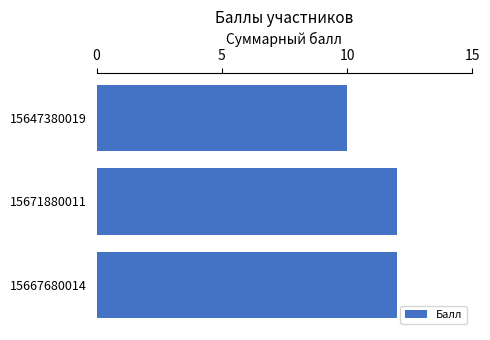

What is the minimum value shown in the chart?

10